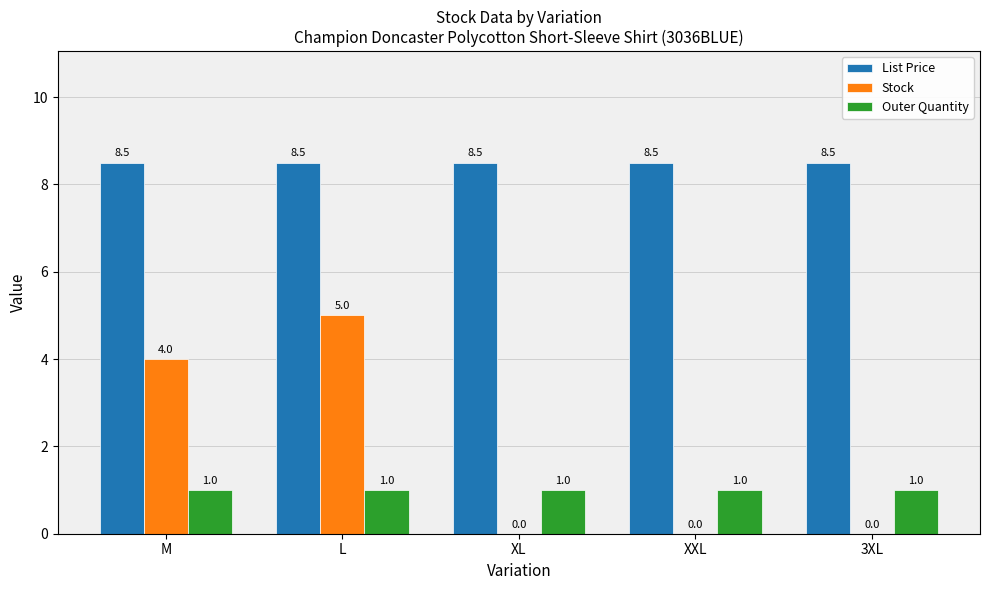

Reading right to left, what are all the values shown in this chart?

List Price: 3XL=8.5	XXL=8.5	XL=8.5	L=8.5	M=8.5
Stock: 3XL=0.0	XXL=0.0	XL=0.0	L=5.0	M=4.0
Outer Quantity: 3XL=1.0	XXL=1.0	XL=1.0	L=1.0	M=1.0